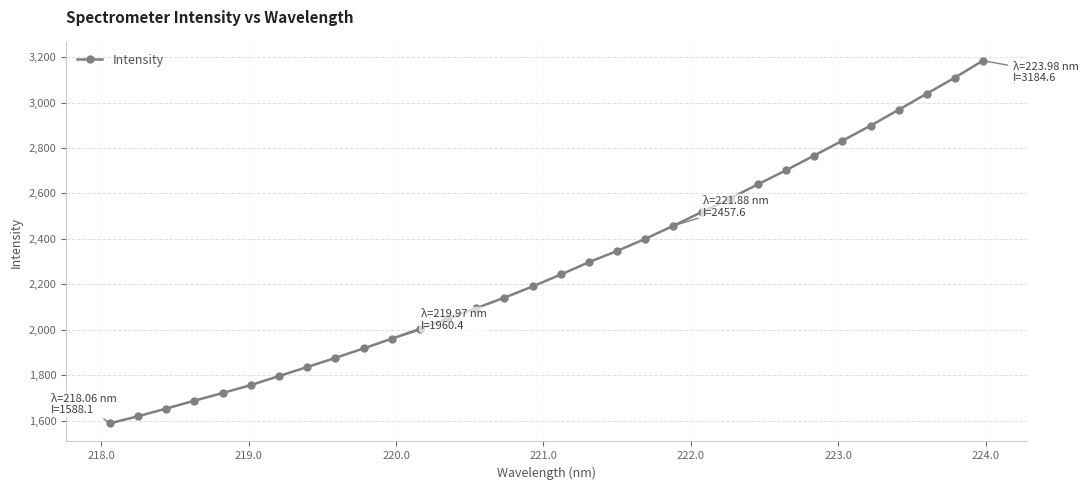

True or false: the data has more than 0 interior local peaks.

False